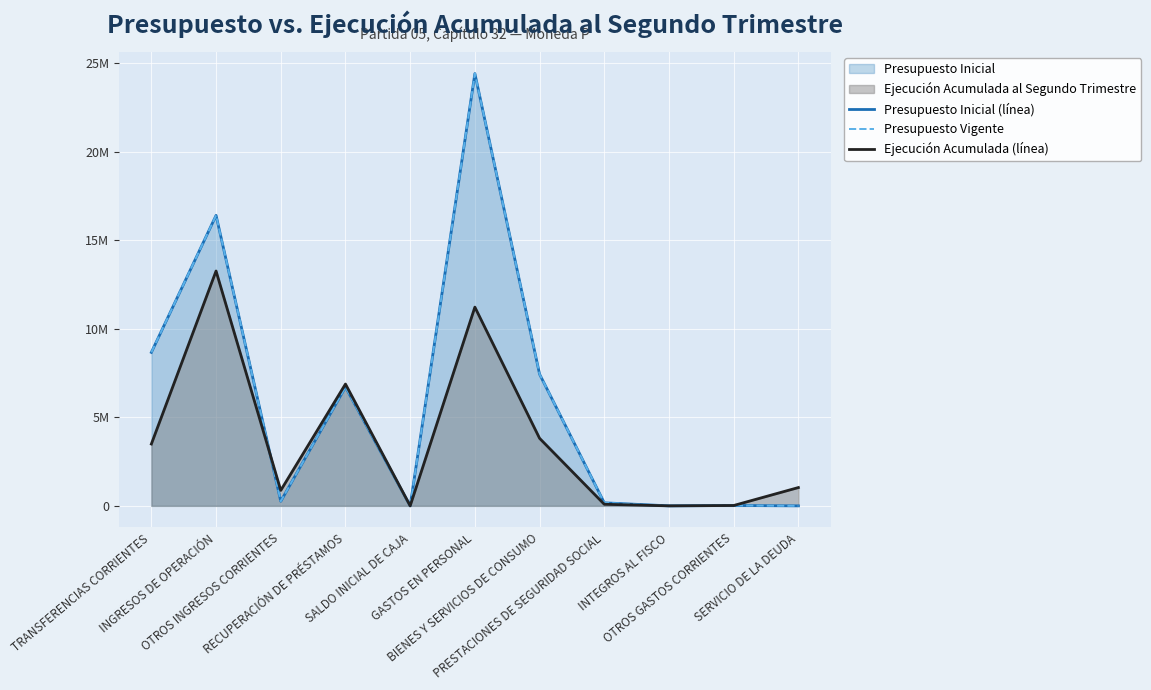

What is the label of the 1st point from the left?

TRANSFERENCIAS CORRIENTES